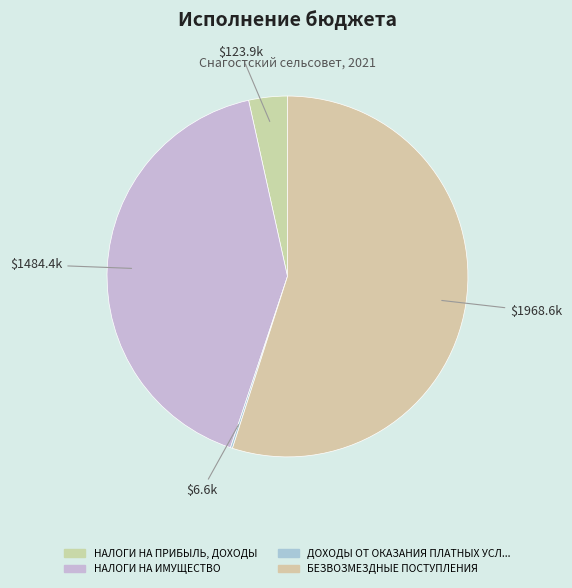

To the nearest percent, what is the difference between the largest and smallest slice percentages?

55%